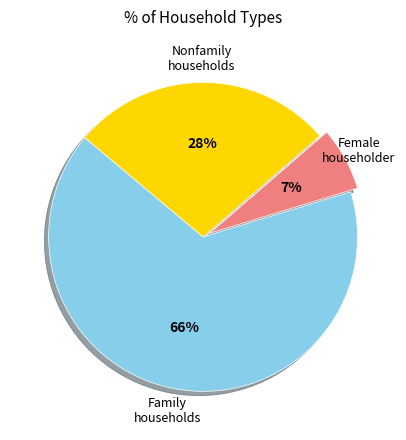

Is there a majority slice in this chart?

Yes